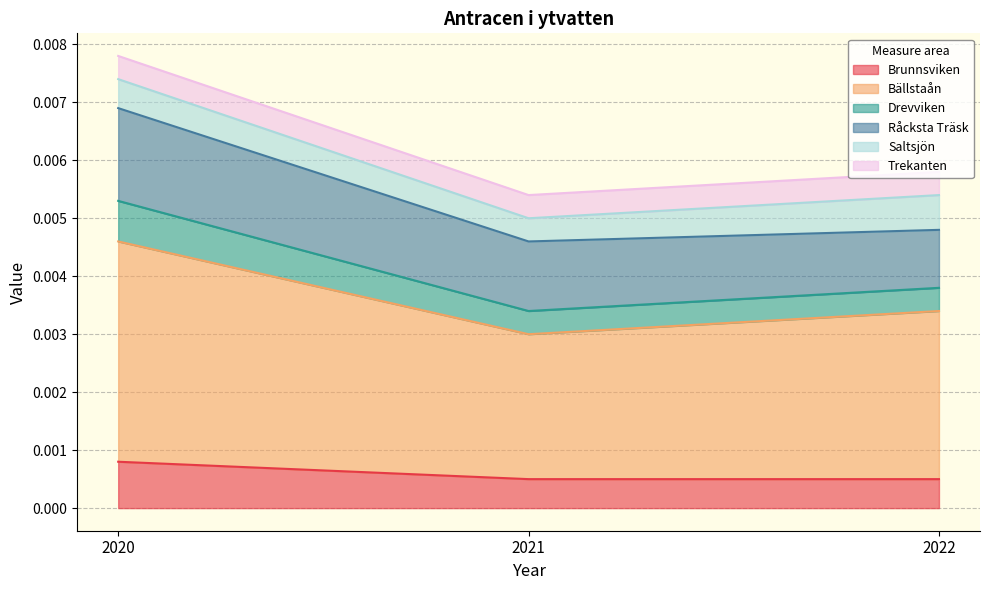

Which category has the lowest value in the Brunnsviken series?

2021